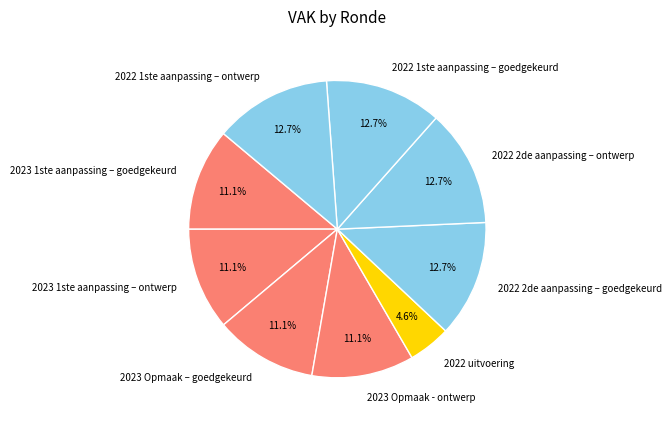

Do 2023 Opmaak - ontwerp and 2022 2de aanpassing – ontwerp together represent more than half of the pie?

No